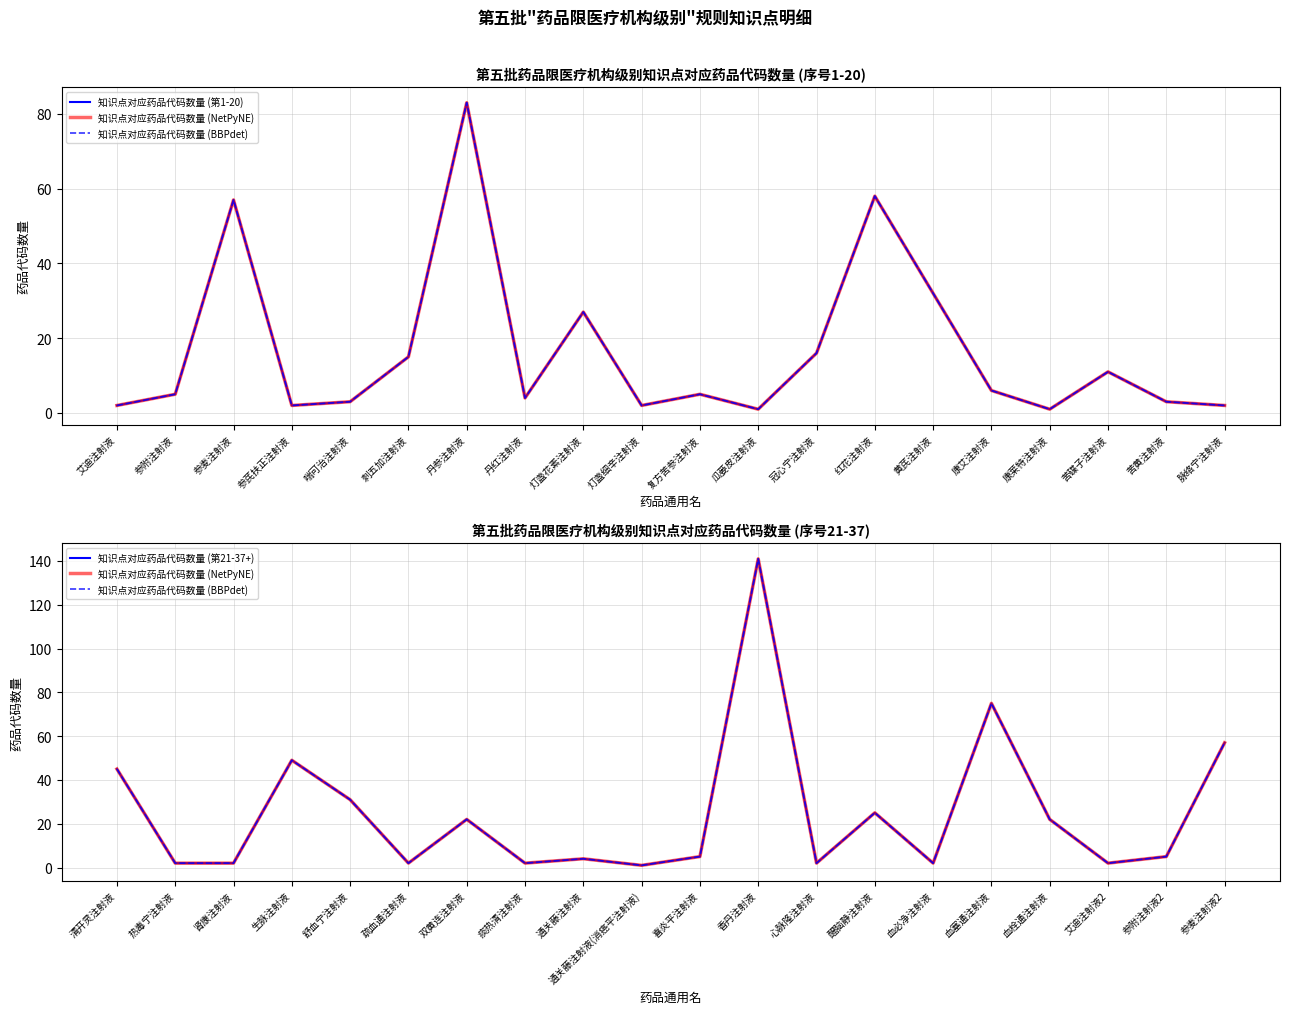

True or false: 知识点对应药品代码数量 (NetPyNE) has a value of 77 at 参麦注射液2.

False